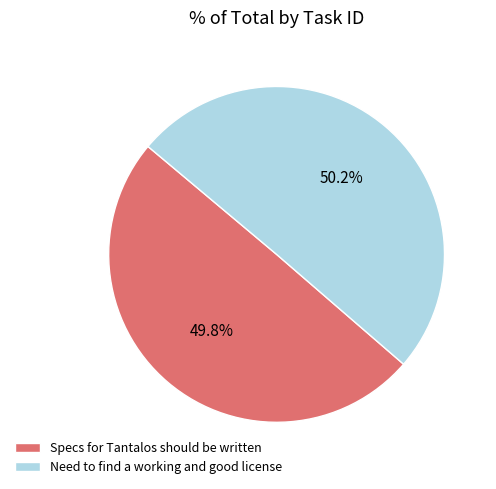

Is there any slice that represents more than half of the pie?

Yes